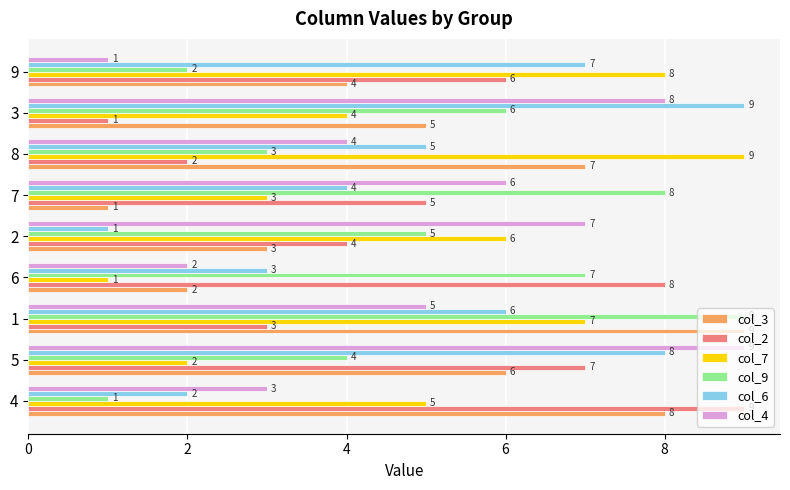

Between 1 and 8, which series saw the biggest shift?

col_9